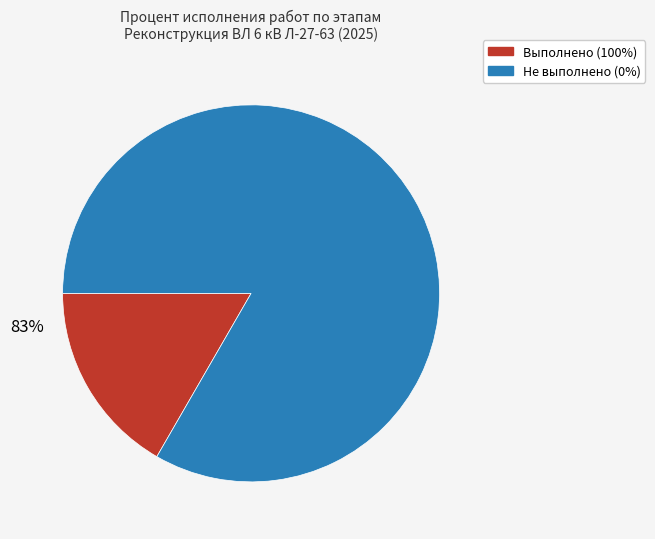

Does Заключение договора на выполнение строительно-монтажных работ account for over 50% of the chart?

No